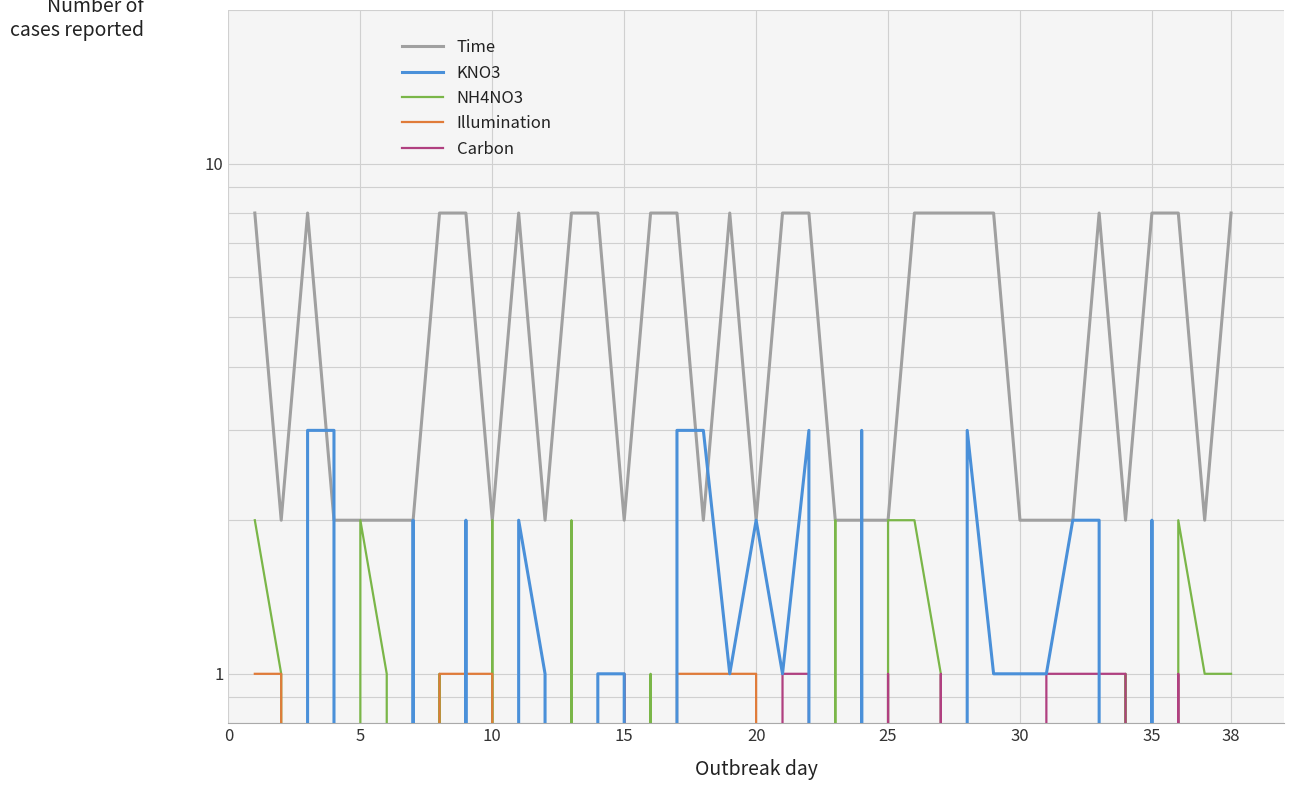

True or false: NH4NO3 and Illumination cross at least once.

True